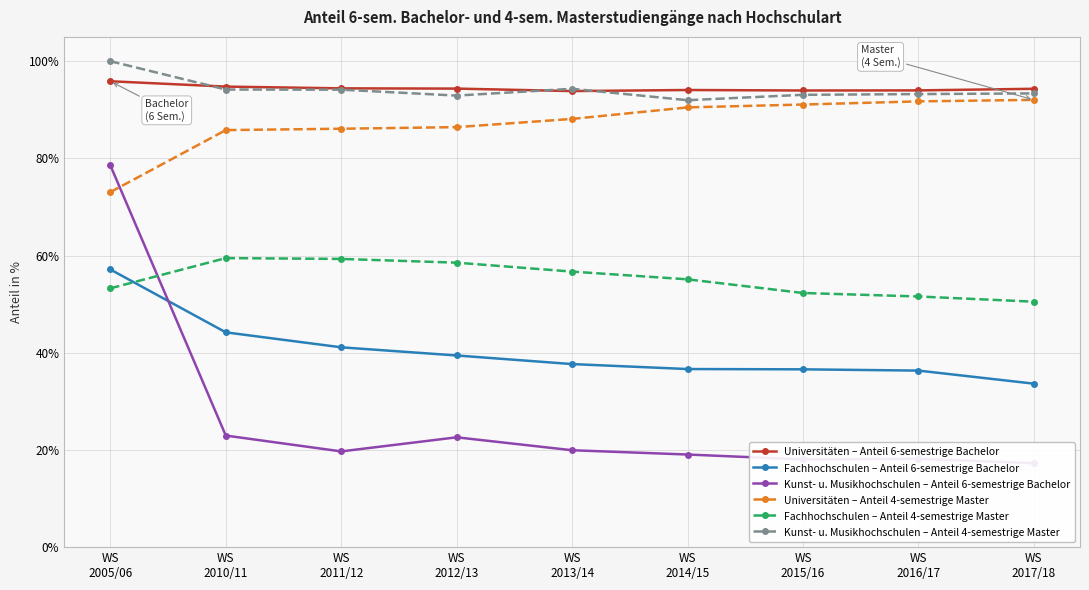

At which label does Fachhochschulen – Anteil 6-semestrige Bachelor reach its peak?

WS
2005/06